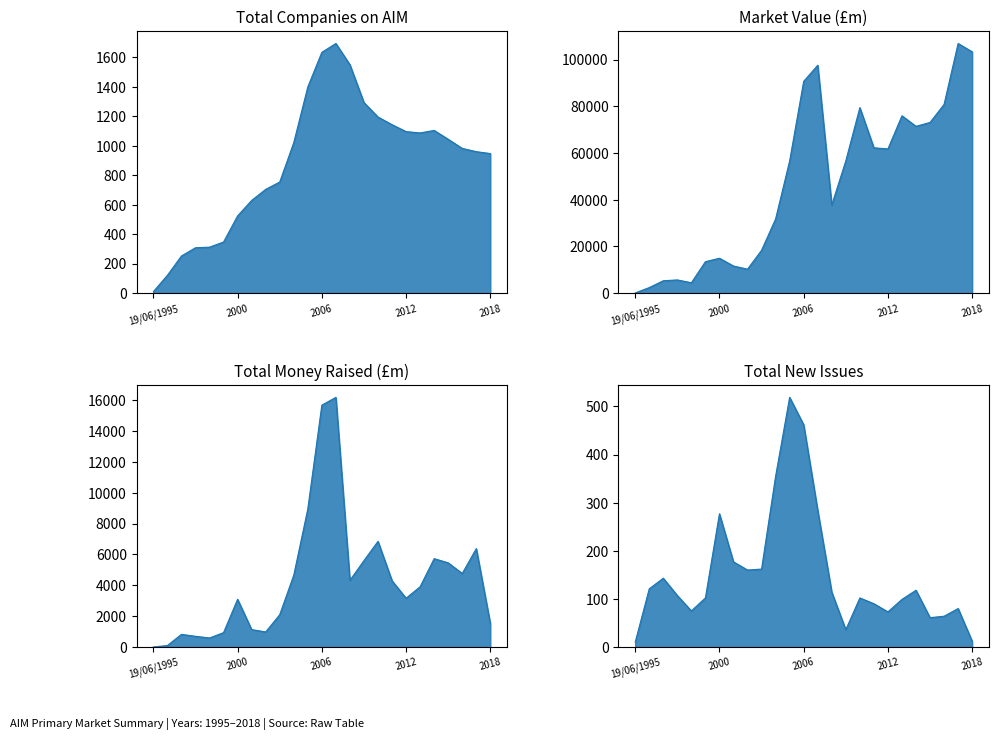

True or false: Total Money Raised (£m) and Market Value (£m) cross at least once.

False